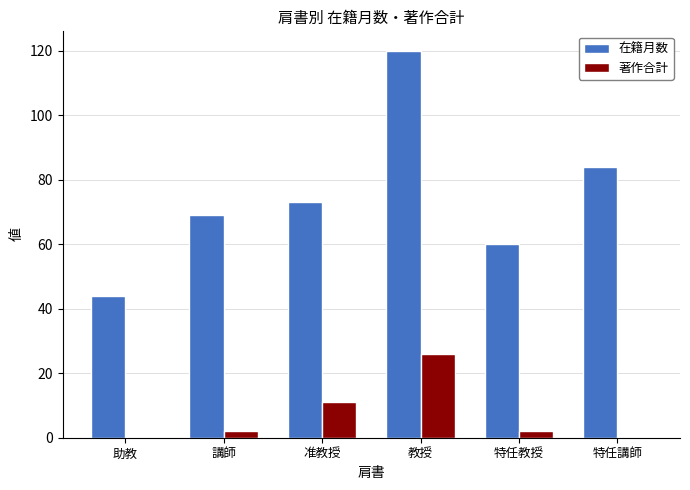

At which label does 在籍月数 reach its peak?

教授